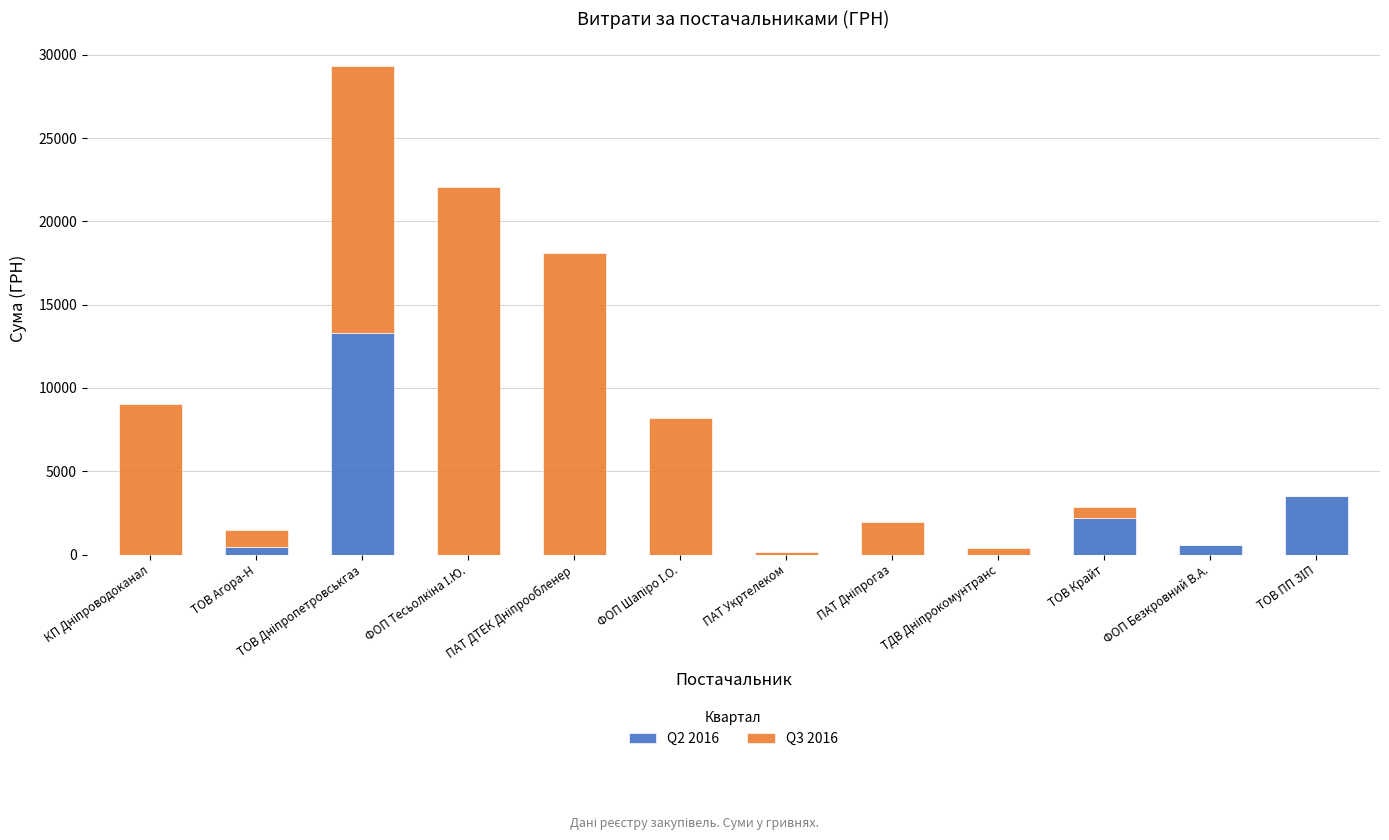

The Q2 2016 series shows 2202.0 at ТОВ Крайт. True or false?

True